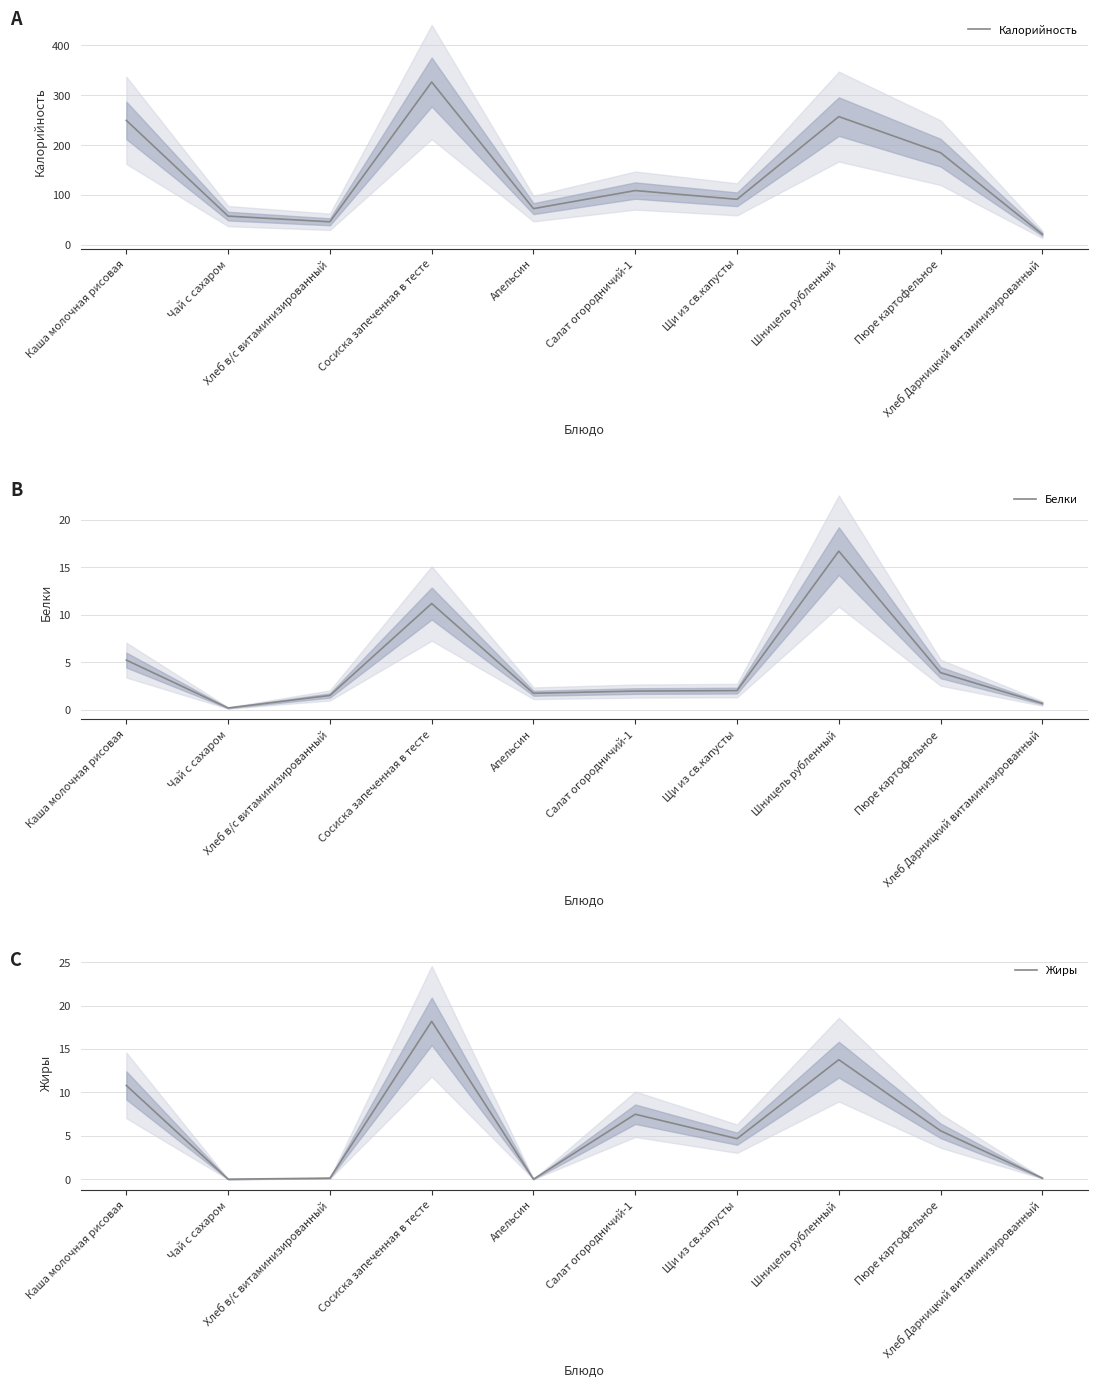

What is the sum of the Жиры values at Хлеб Дарницкий витаминизированный and Сосиска запеченная в тесте?

18.3